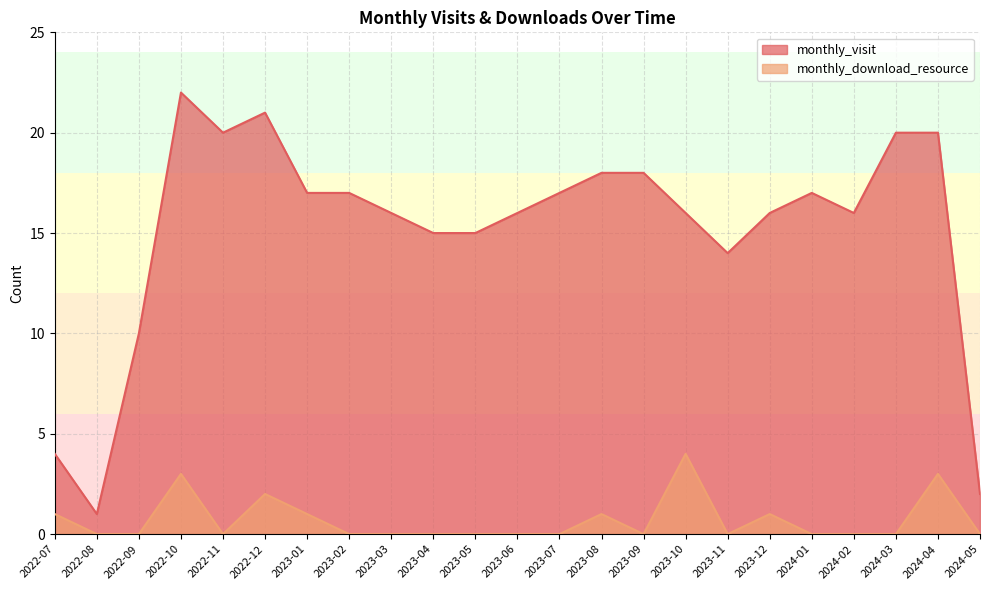

What is the difference between the second highest and minimum values in the monthly_visit series?

20